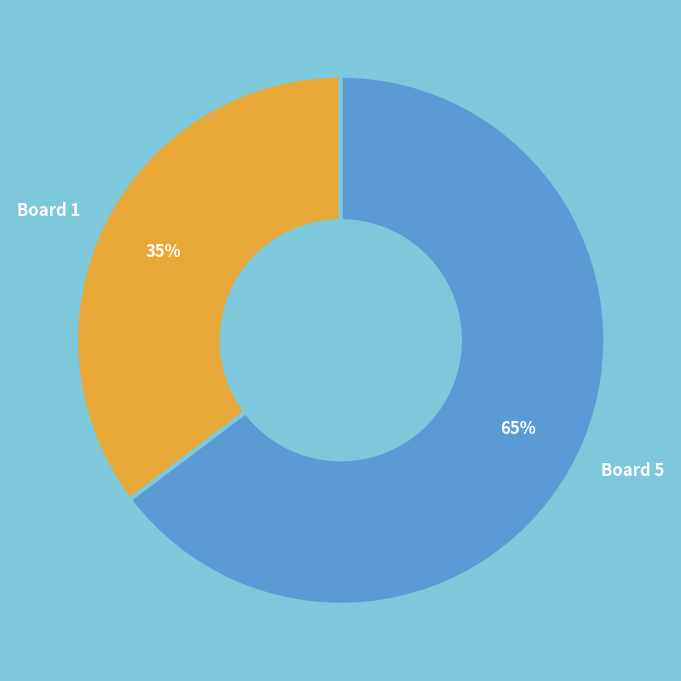

True or false: Board 1 accounts for 42% of the total.

False